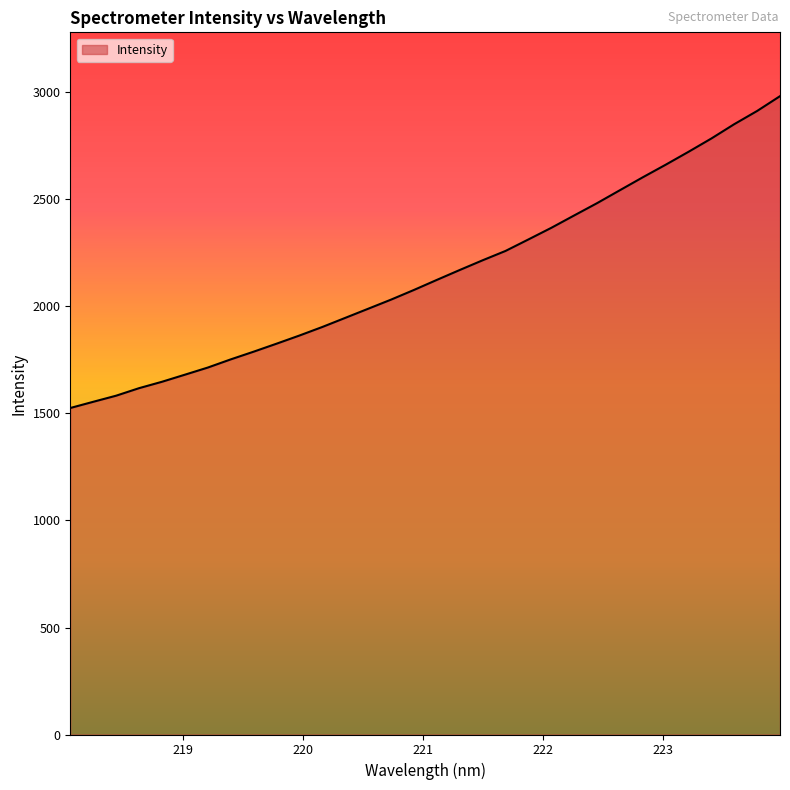

What is the difference between the maximum and minimum values?

1457.1